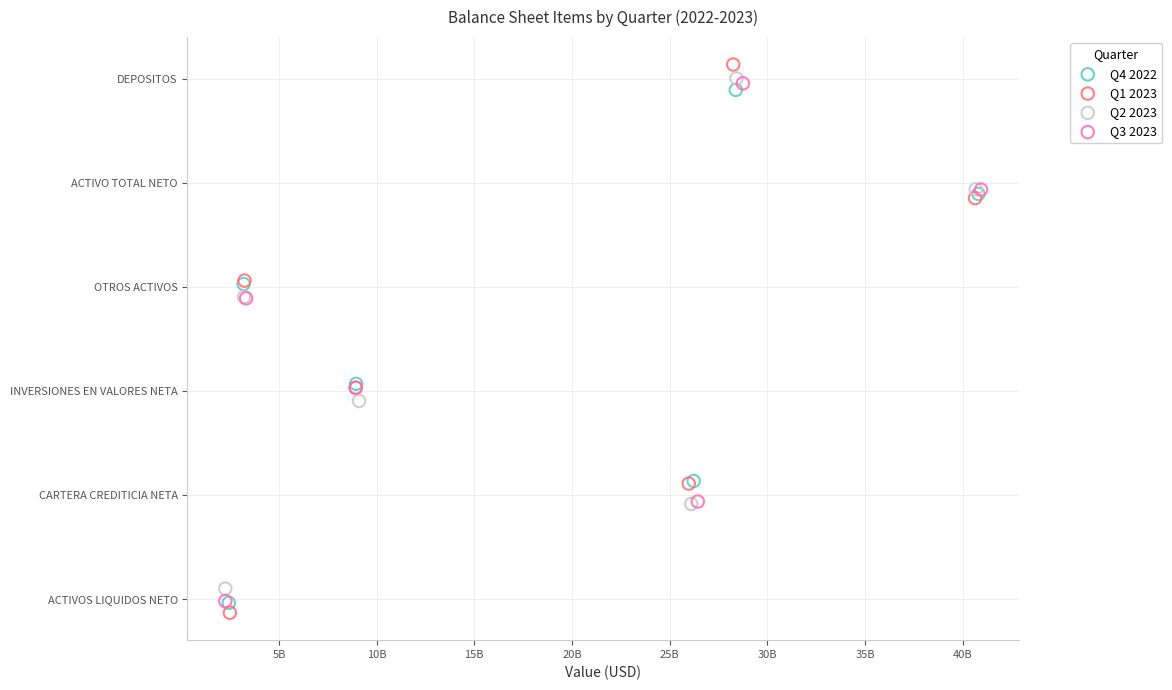

Which series has the largest Y range (max minus min)?

Q1 2023